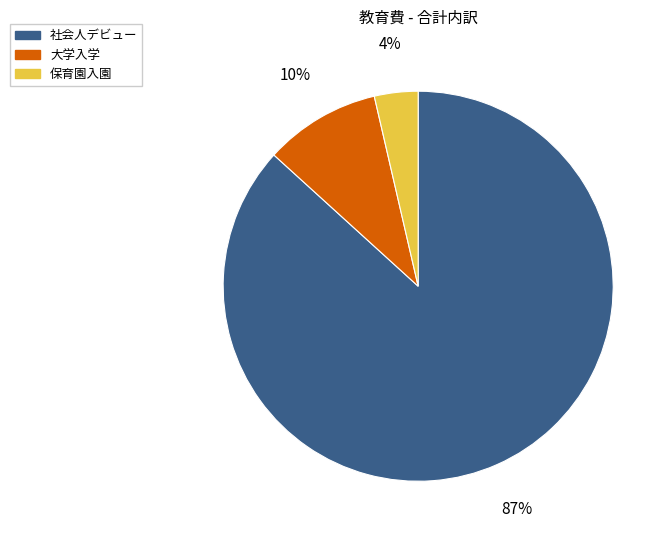

Rank the categories by value from lowest to highest.

保育園入園, 大学入学, 社会人デビュー